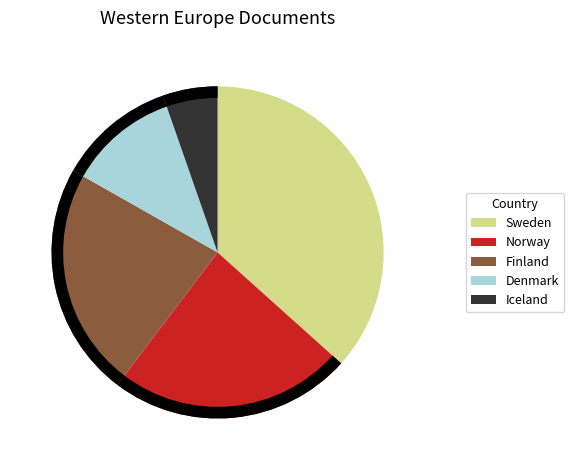

What portion of the pie excludes Denmark?

88.5%